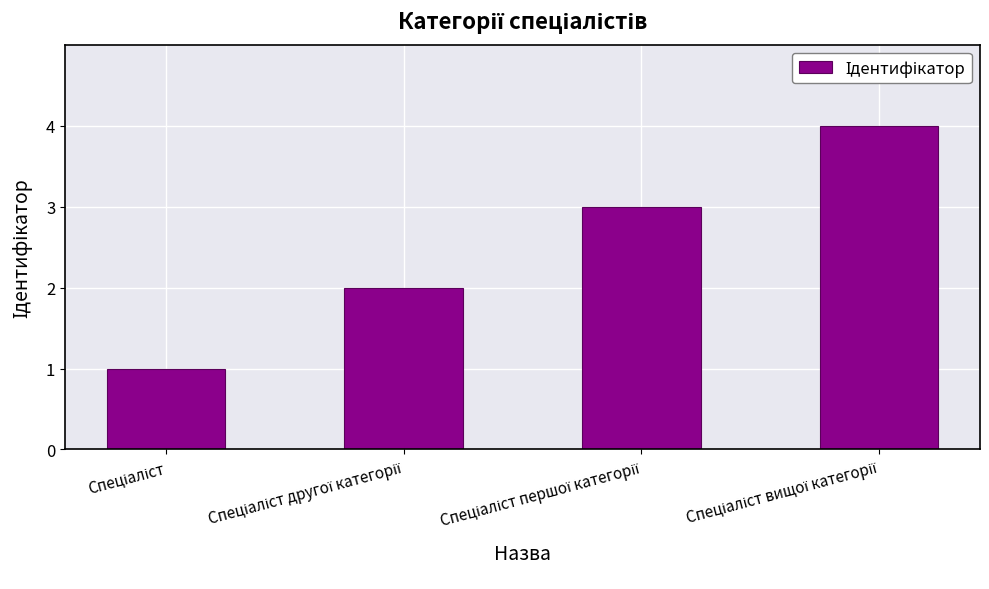

How many data points does each series have?

4